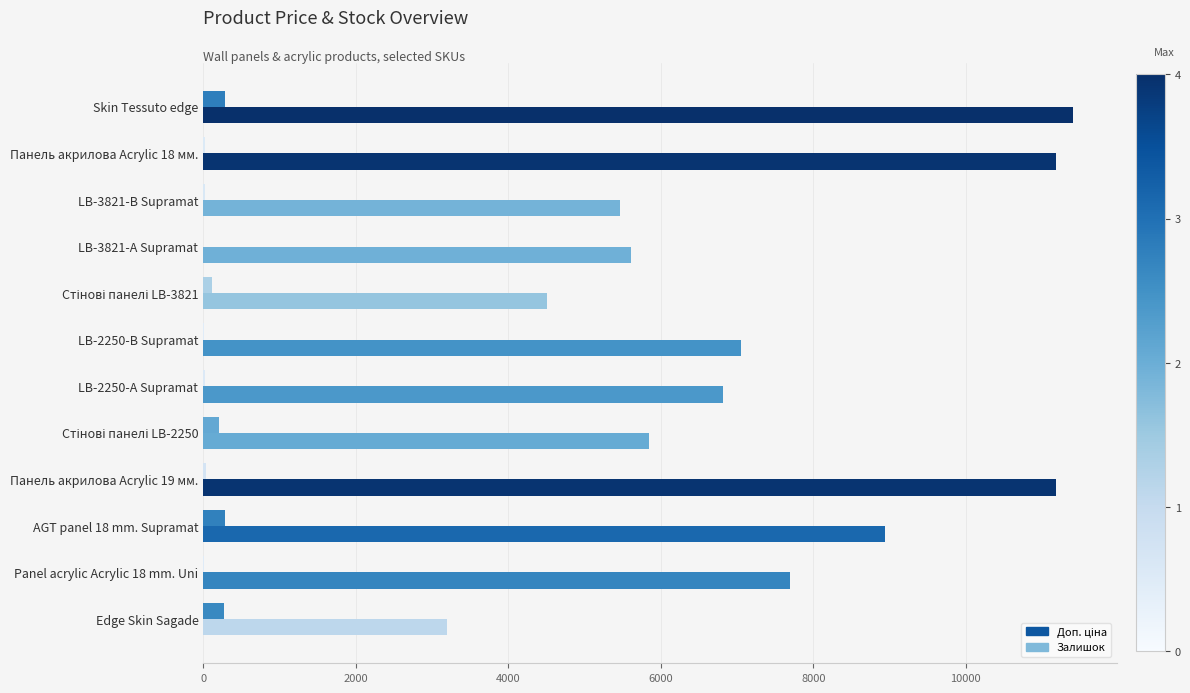

What is the sum of all Залишок values?

1278.0